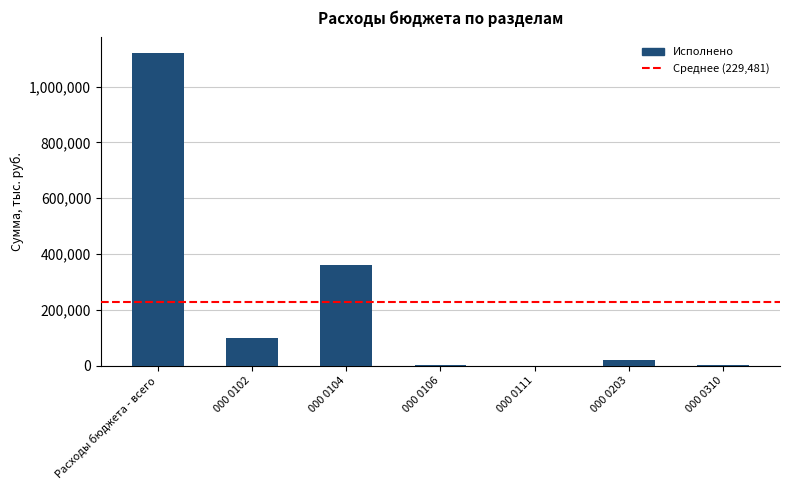

The chart shows a value of 98038.6 at 000 0102. True or false?

True